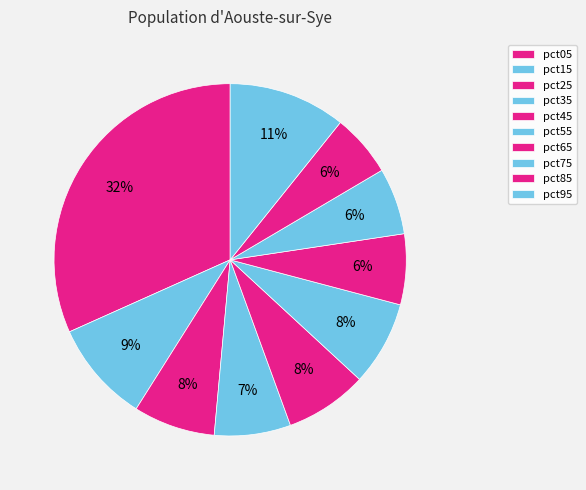

Is it true that pct45 is 8% of the pie?

True